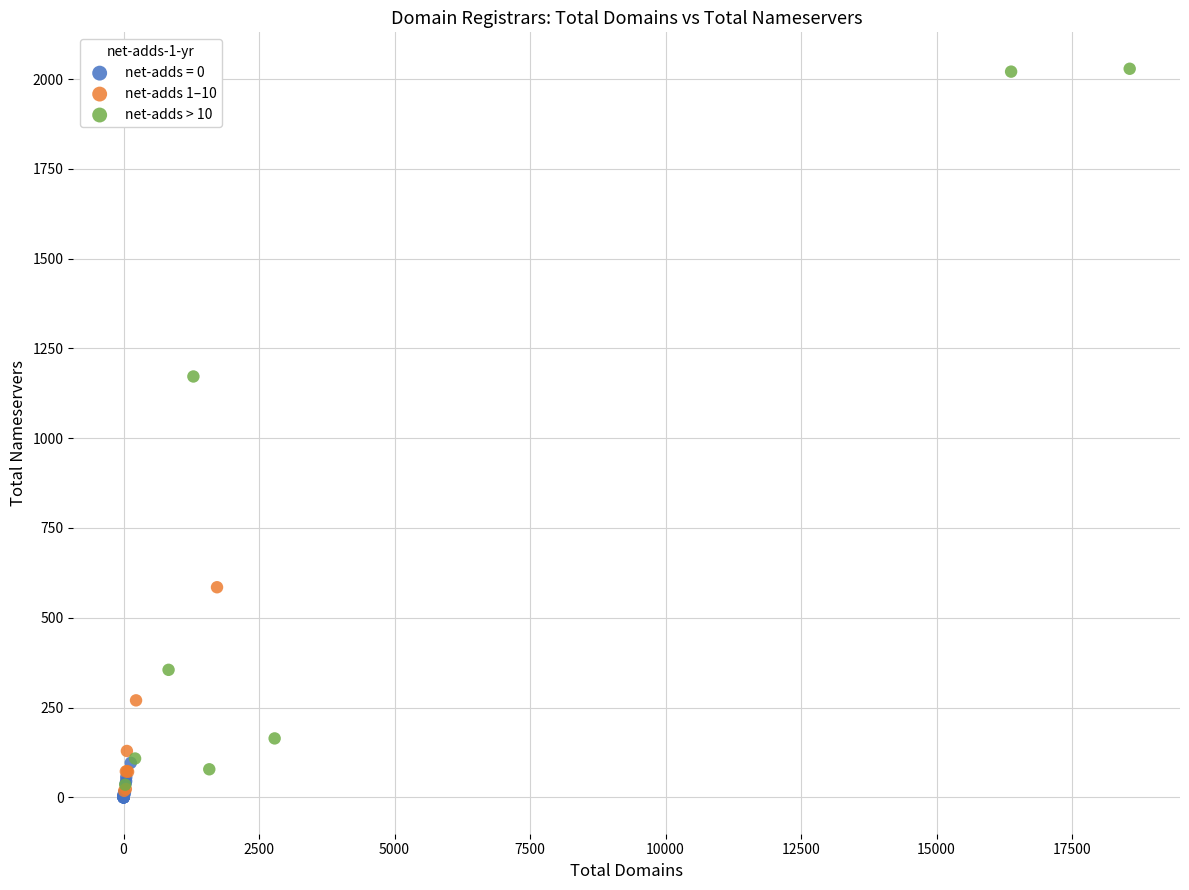

Which series has the largest Y range (max minus min)?

net-adds > 10